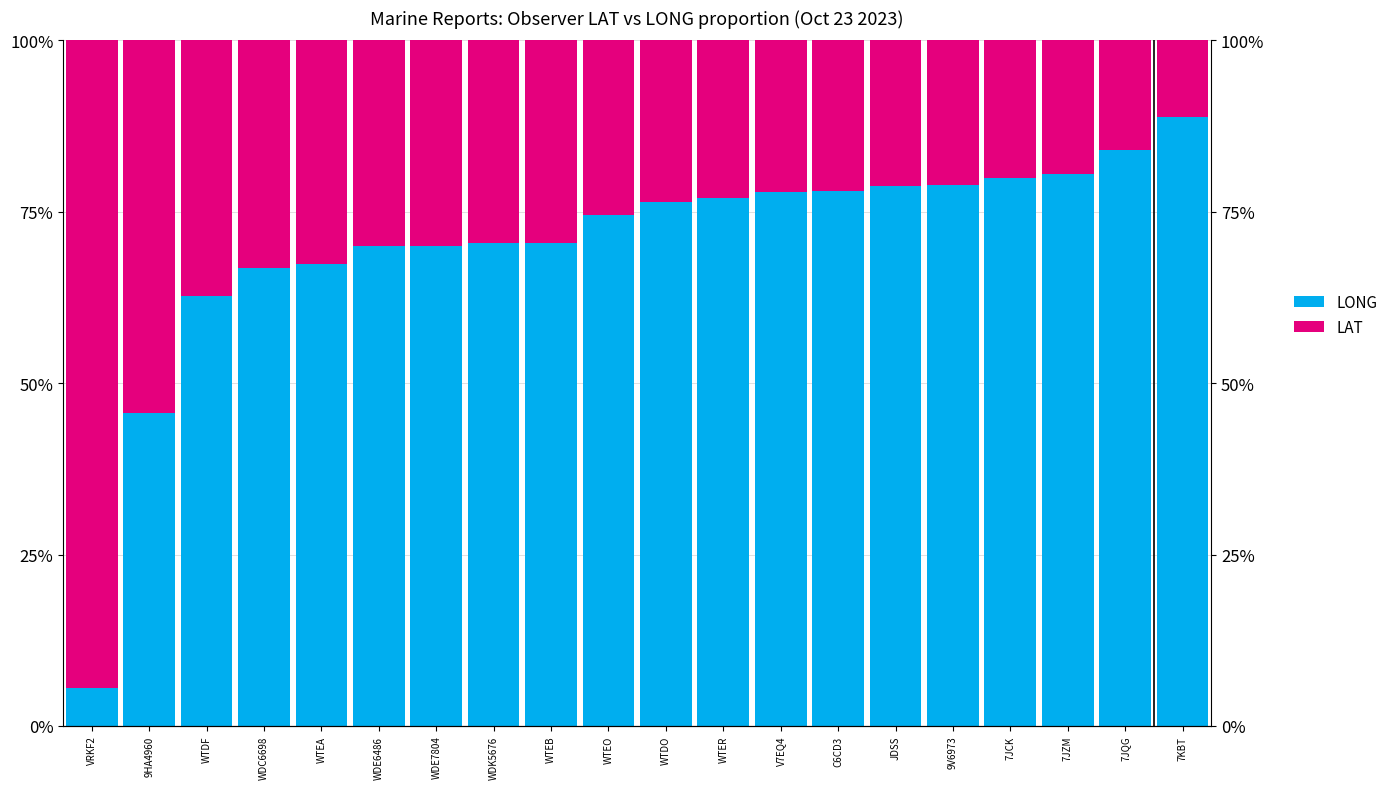

What is the label of the 16th bar from the right?

WTEA